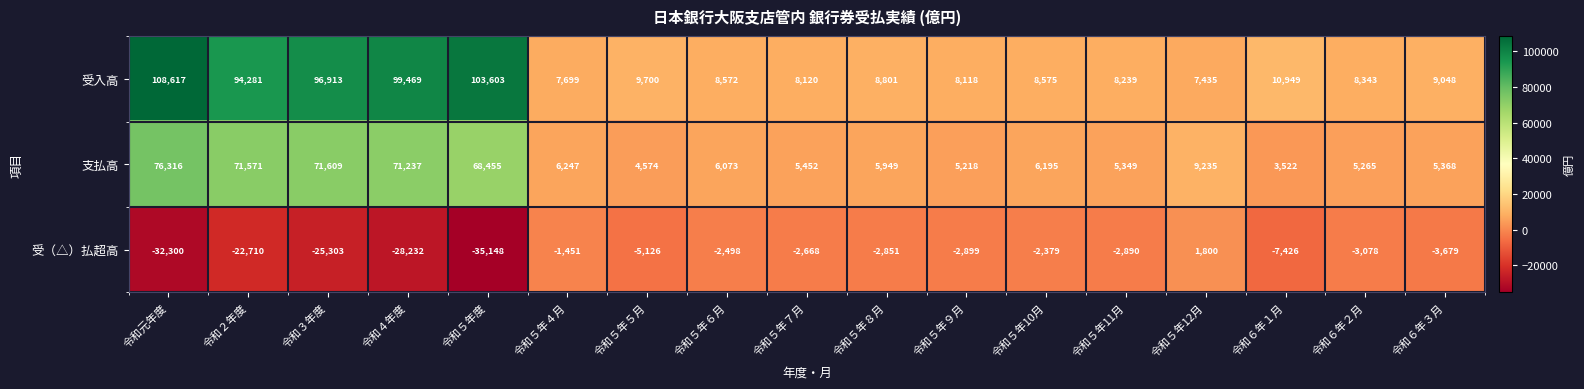

The value of 受入高 at 令和４年度 is 21970. True or false?

False